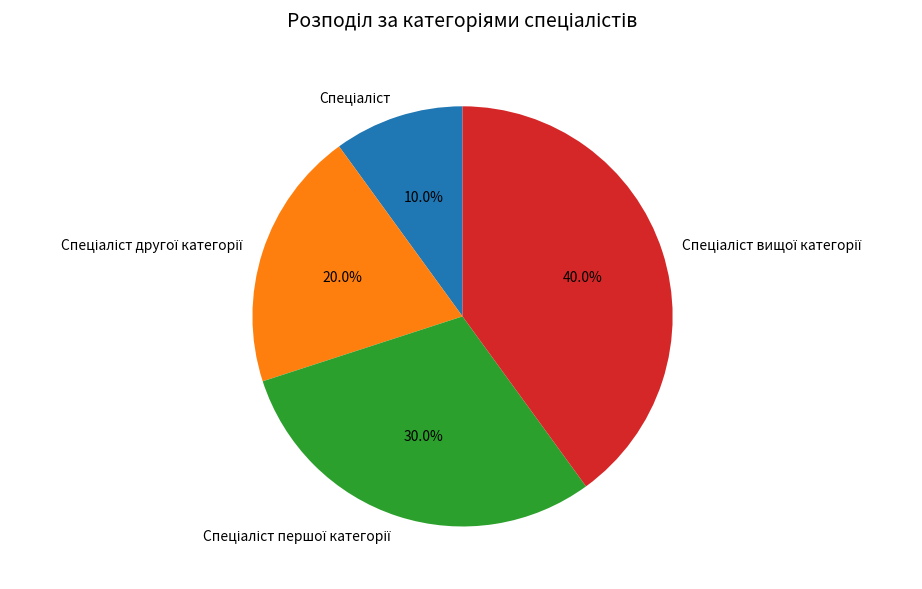

Does any single category account for the majority?

No